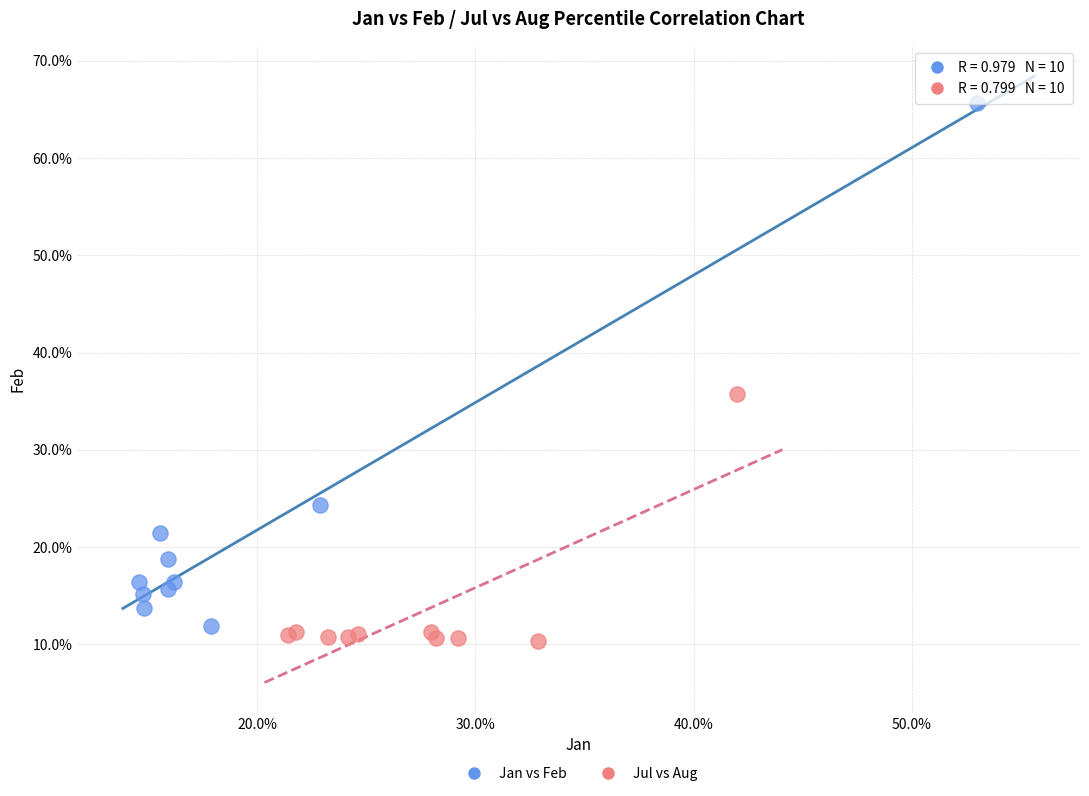

Which series contains the highest Y value?

Jan vs Feb